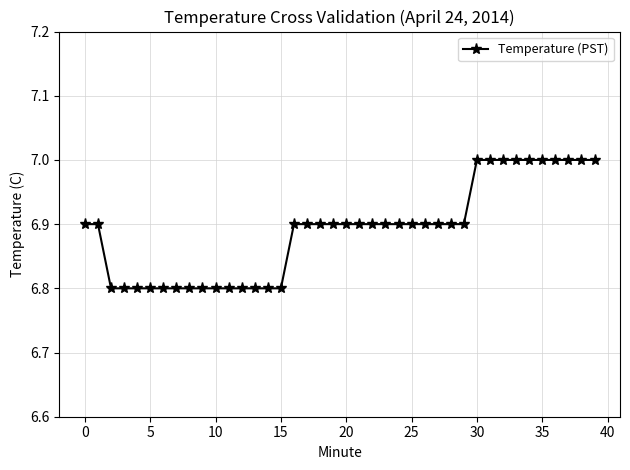

What is the smallest value displayed?

6.8